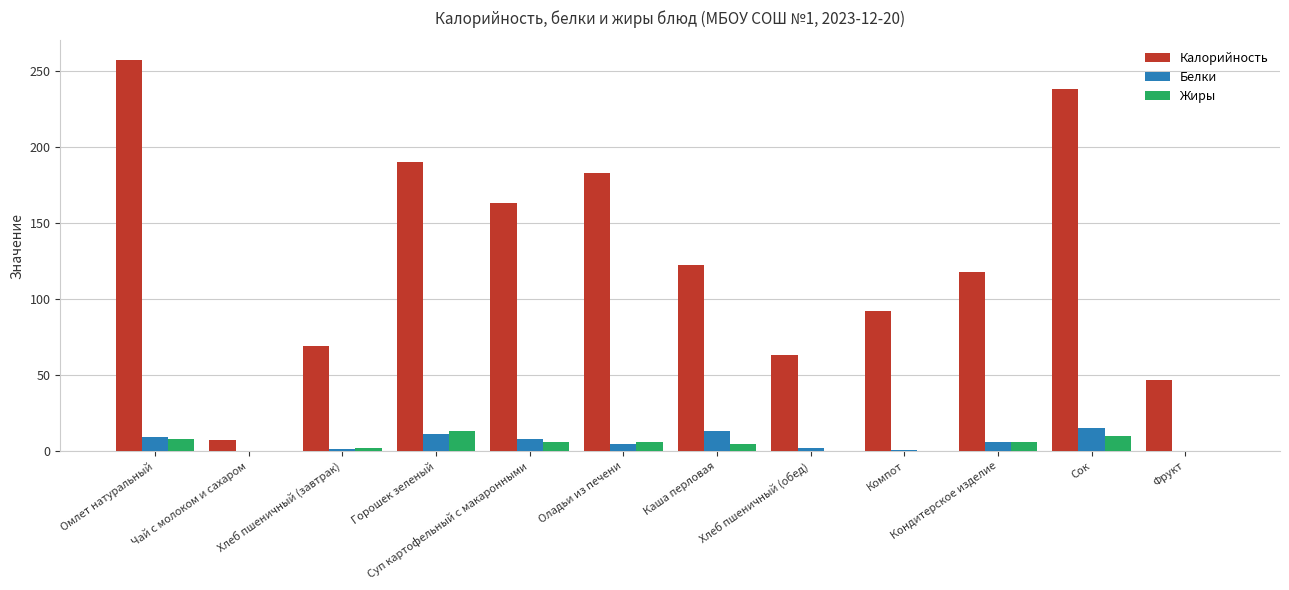

Which series has the widest spread of values?

Калорийность